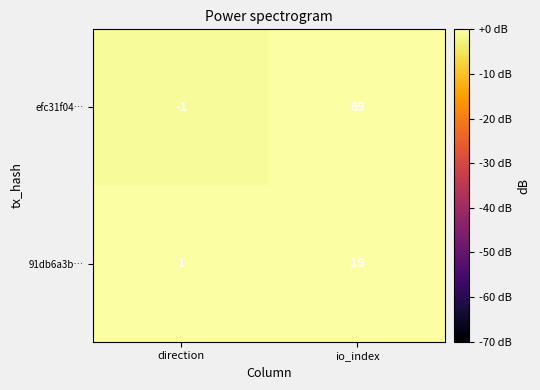

True or false: 91db6a3b… has a value of 2 at direction.

False